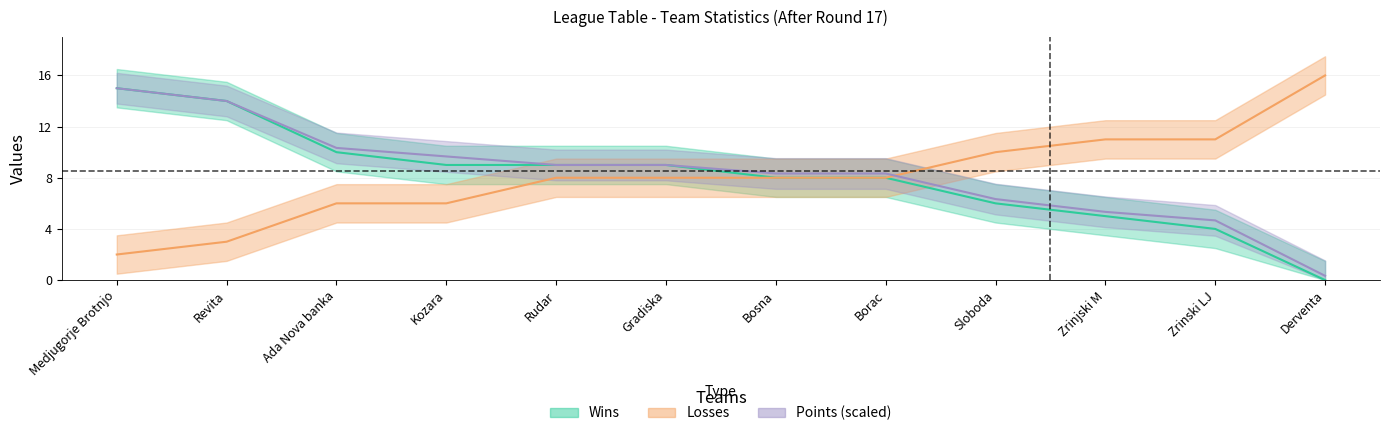

Reading left to right, what are all the values shown in this chart?

Wins: Medjugorje Brotnjo=15.0	Revita=14.0	Ada Nova banka=10.0	Kozara=9.0	Rudar=9.0	Gradiska=9.0	Bosna=8.0	Borac=8.0	Sloboda=6.0	Zrinjski M=5.0	Zrinski LJ=4.0	Derventa=0.0
Losses: Medjugorje Brotnjo=2.0	Revita=3.0	Ada Nova banka=6.0	Kozara=6.0	Rudar=8.0	Gradiska=8.0	Bosna=8.0	Borac=8.0	Sloboda=10.0	Zrinjski M=11.0	Zrinski LJ=11.0	Derventa=16.0
Points: Medjugorje Brotnjo=15.0	Revita=14.0	Ada Nova banka=10.3	Kozara=9.7	Rudar=9.0	Gradiska=9.0	Bosna=8.3	Borac=8.3	Sloboda=6.3	Zrinjski M=5.3	Zrinski LJ=4.7	Derventa=0.3